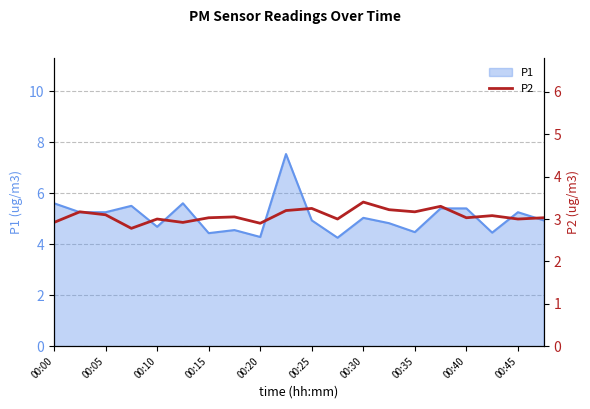

True or false: P1 has a value of 4.4 at 00:15.

True